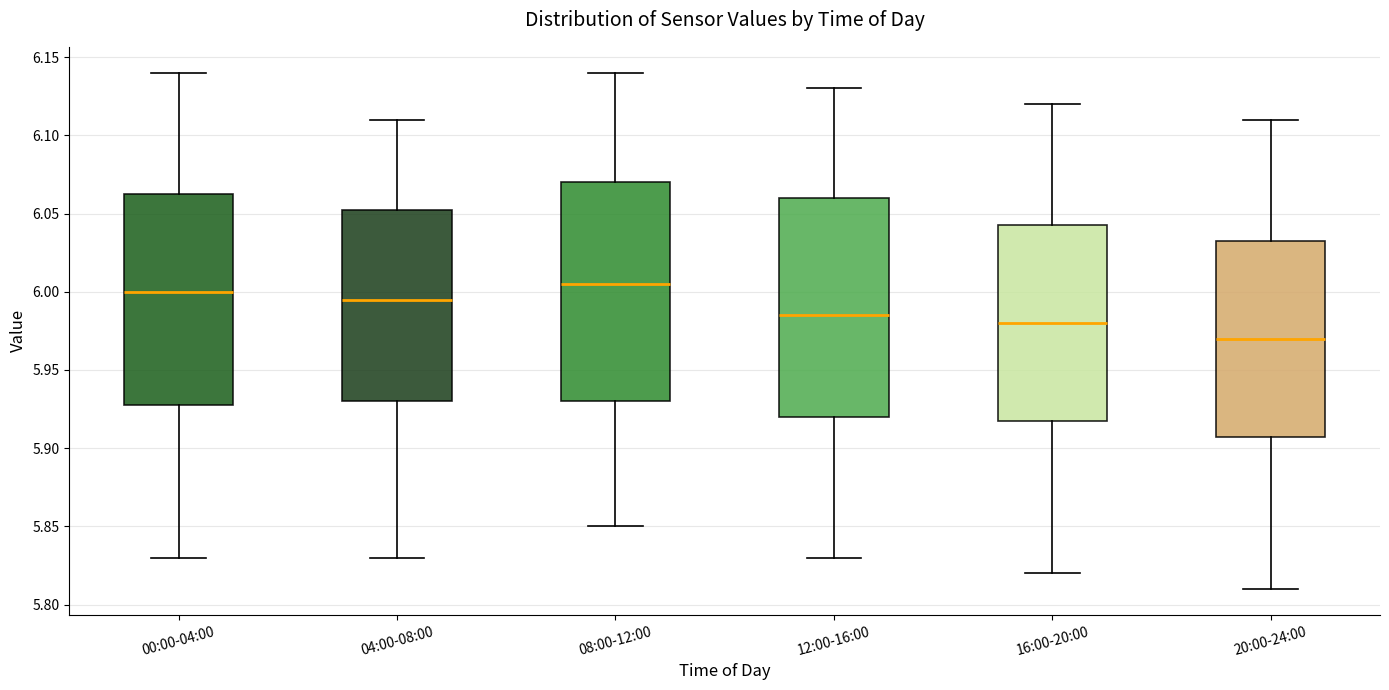

Reading left to right, transcribe this box plot: for each box, give where its median line is, the range the box spans, and where its two whiskers end, as read against the y-axis. The values are not printed on the chart, so give them approximately, as read against the axis.

00:00-04:00: median 6.000, box 5.930 to 6.065, whiskers 5.830 to 6.140
04:00-08:00: median 5.995, box 5.930 to 6.055, whiskers 5.830 to 6.110
08:00-12:00: median 6.005, box 5.930 to 6.070, whiskers 5.850 to 6.140
12:00-16:00: median 5.985, box 5.920 to 6.060, whiskers 5.830 to 6.130
16:00-20:00: median 5.980, box 5.920 to 6.045, whiskers 5.820 to 6.120
20:00-24:00: median 5.970, box 5.910 to 6.035, whiskers 5.810 to 6.110